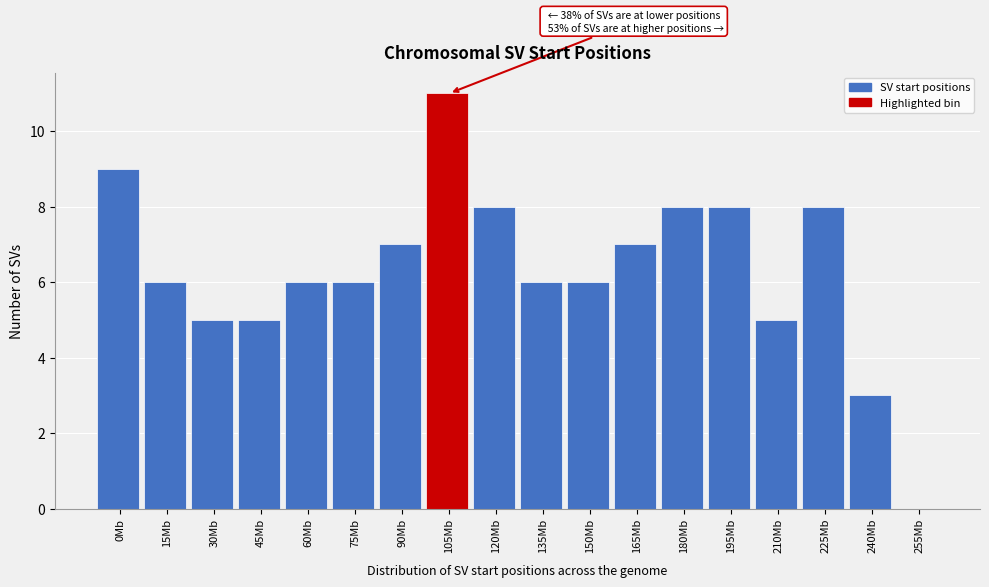

Reading left to right, extract all data points from this chart.

0Mb=9	15Mb=6	30Mb=5	45Mb=5	60Mb=6	75Mb=6	90Mb=7	105Mb=11	120Mb=8	135Mb=6	150Mb=6	165Mb=7	180Mb=8	195Mb=8	210Mb=5	225Mb=8	240Mb=3	255Mb=0